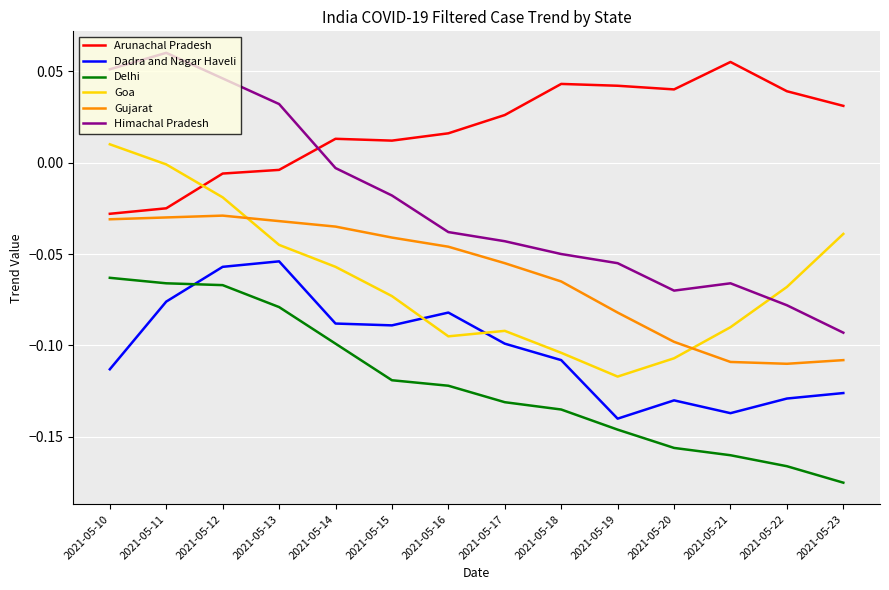

How many series are shown in this chart?

6